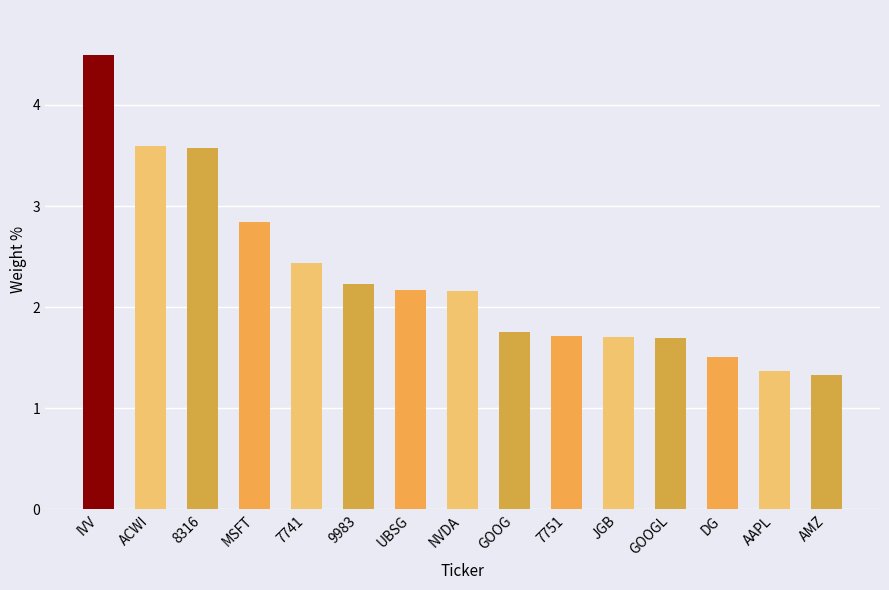

The value at DG is 1.0. True or false?

False